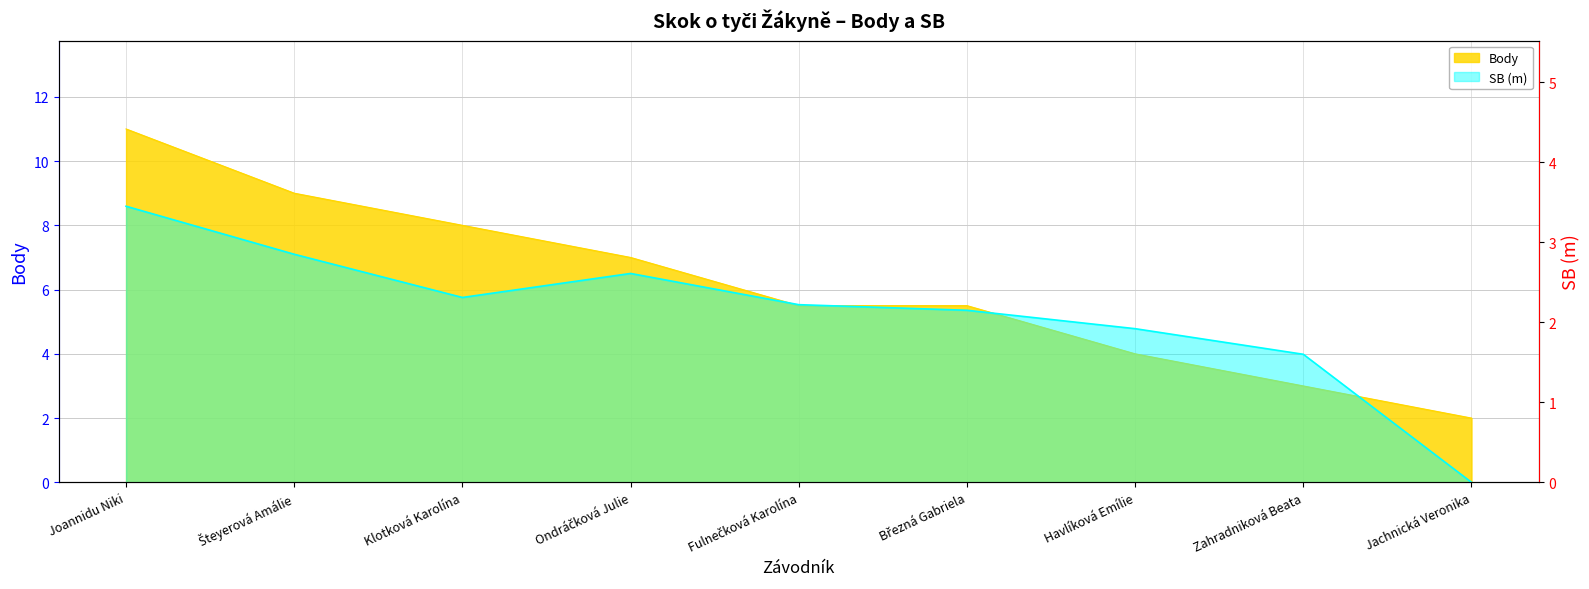

What is the total value across all series at Fulnečková Karolína?

7.7